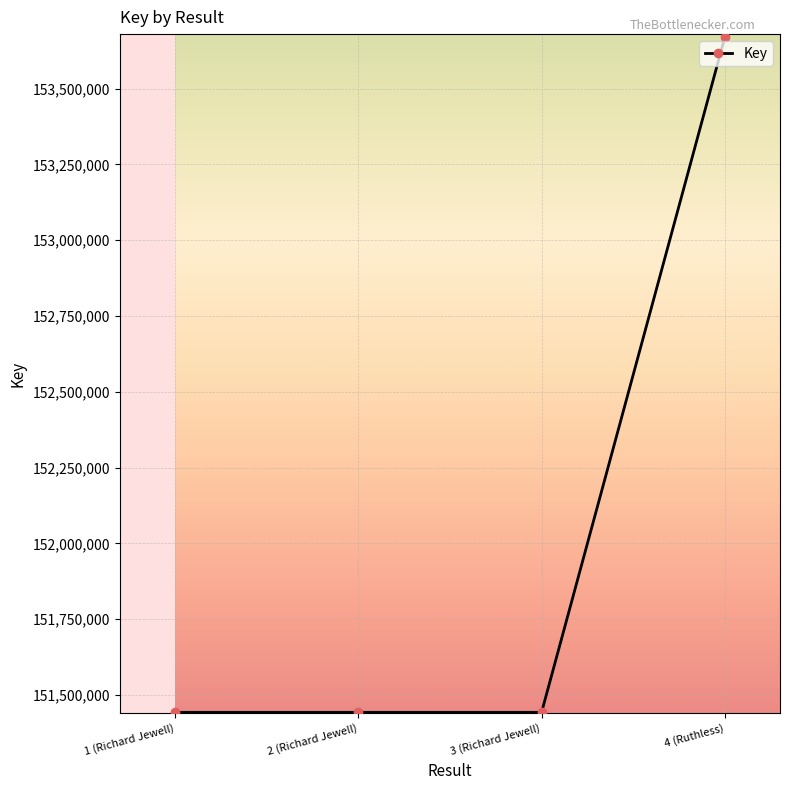

How many data points are above 151442944?

1